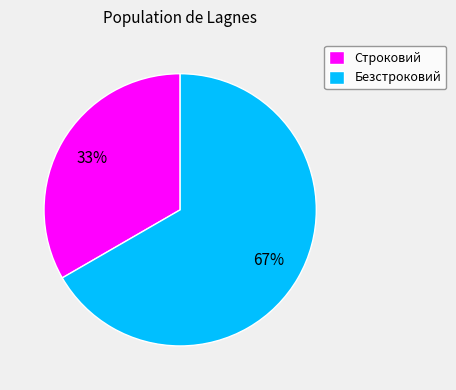

Do Безстроковий and Строковий together represent more than half of the pie?

Yes